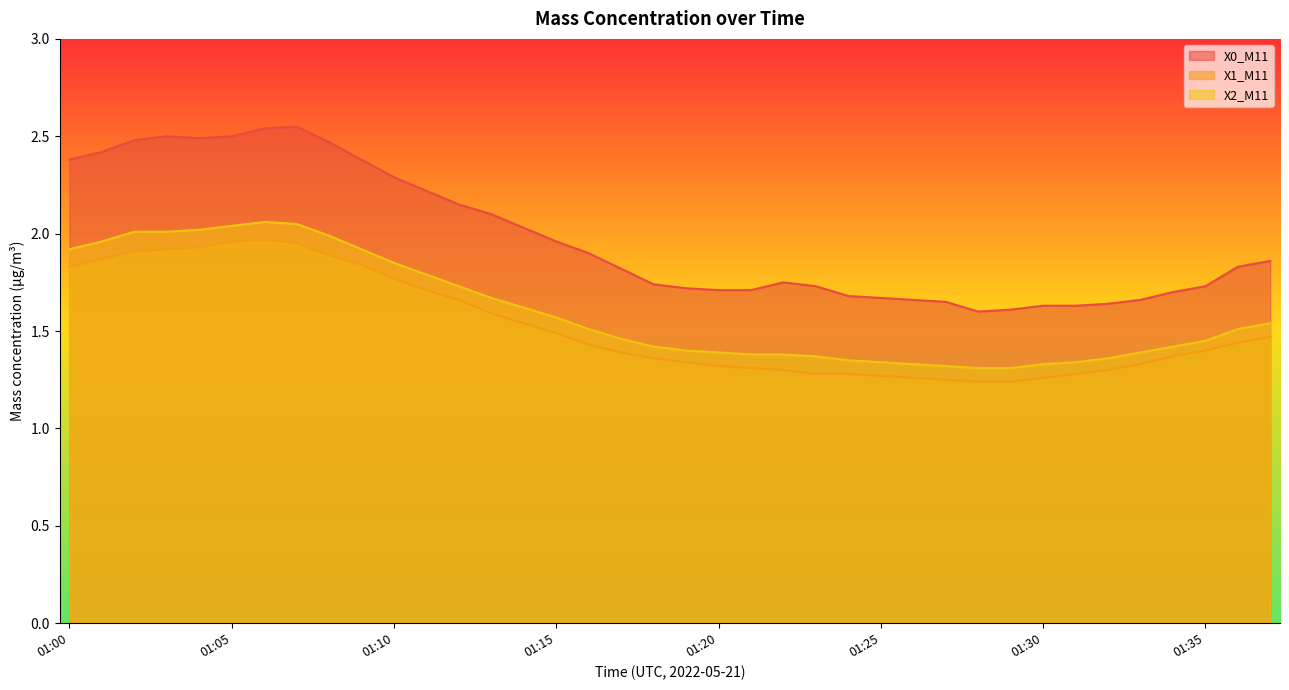

What is the value of the X2_M11 point at the 10th from the left?

1.9